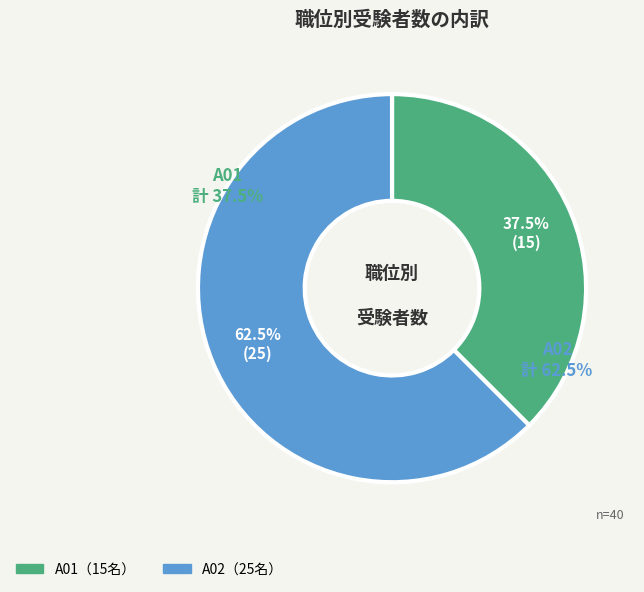

How many segments does this pie chart have?

2